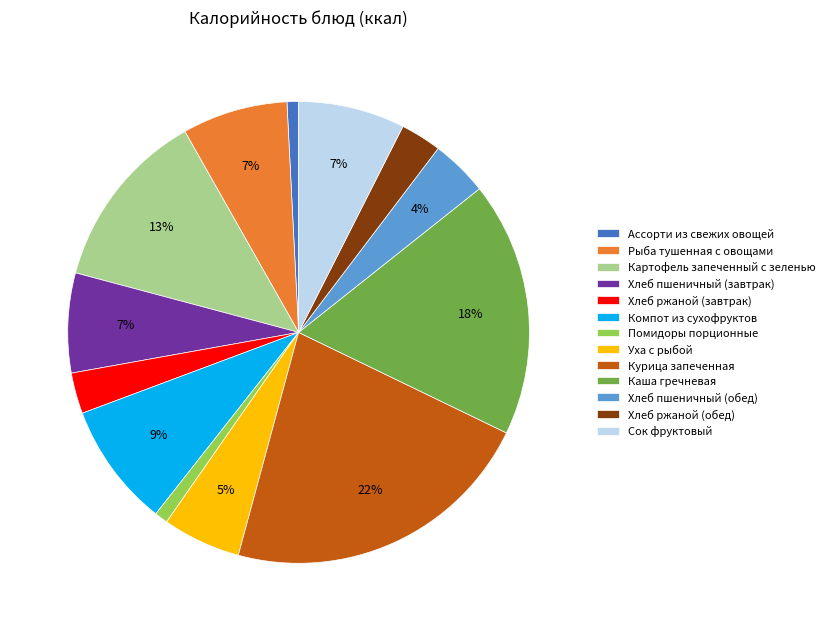

True or false: Хлеб ржаной (завтрак) accounts for 3% of the total.

True